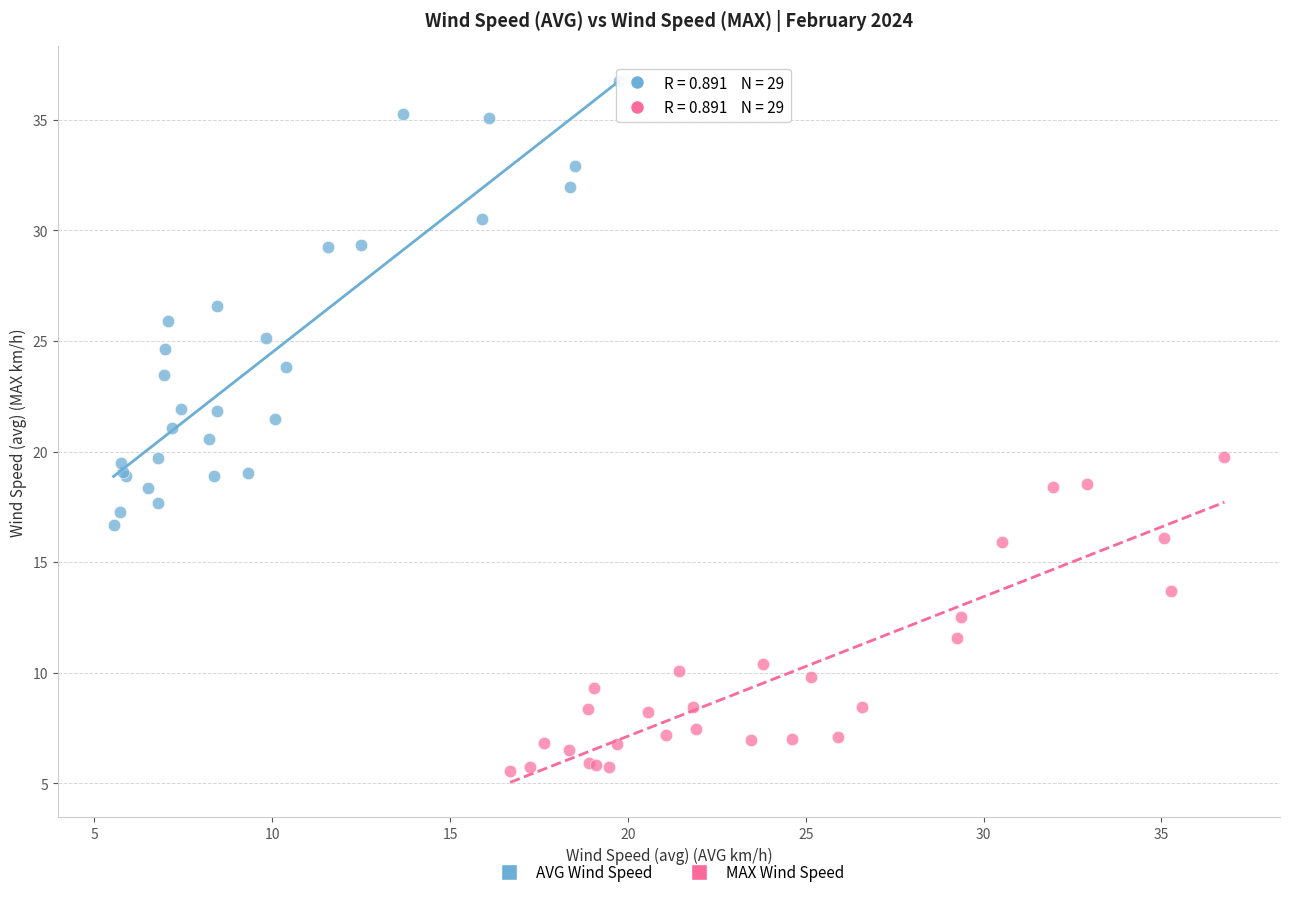

Which series has the largest Y range (max minus min)?

AVG Wind Speed